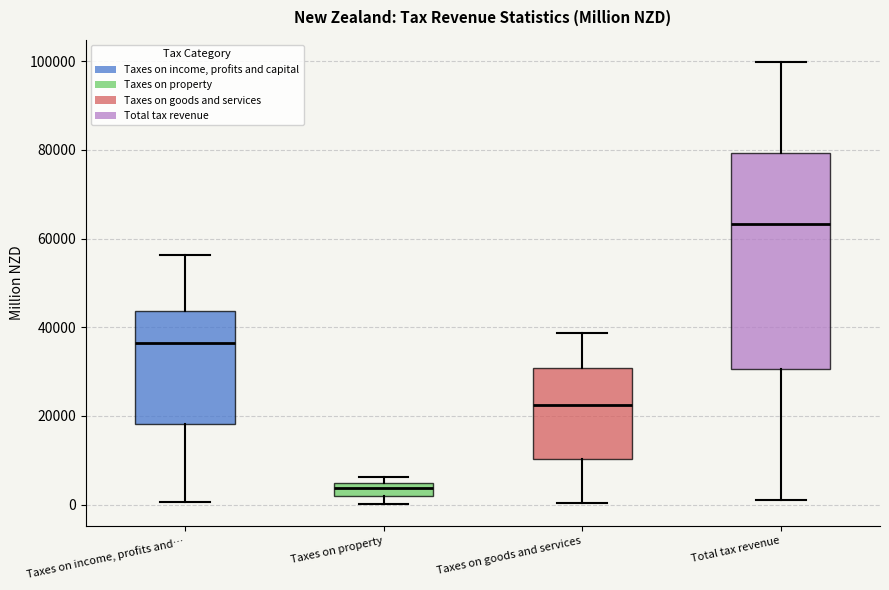

Where is the upper edge of the box for Taxes on property on the y-axis? The values are not printed on the chart, so give them approximately, as read against the axis.

4000